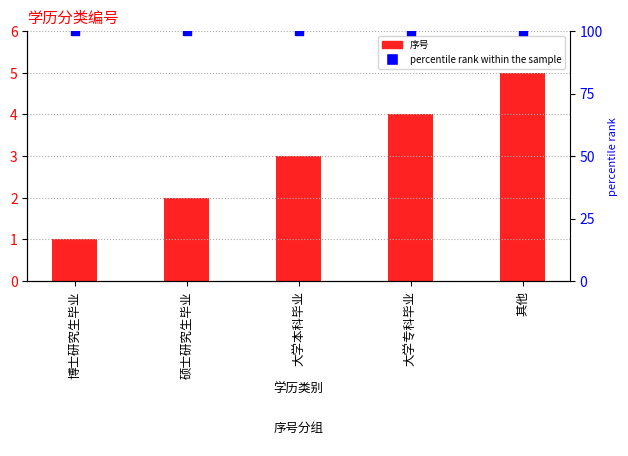

Which series has the widest spread of Y values?

序号